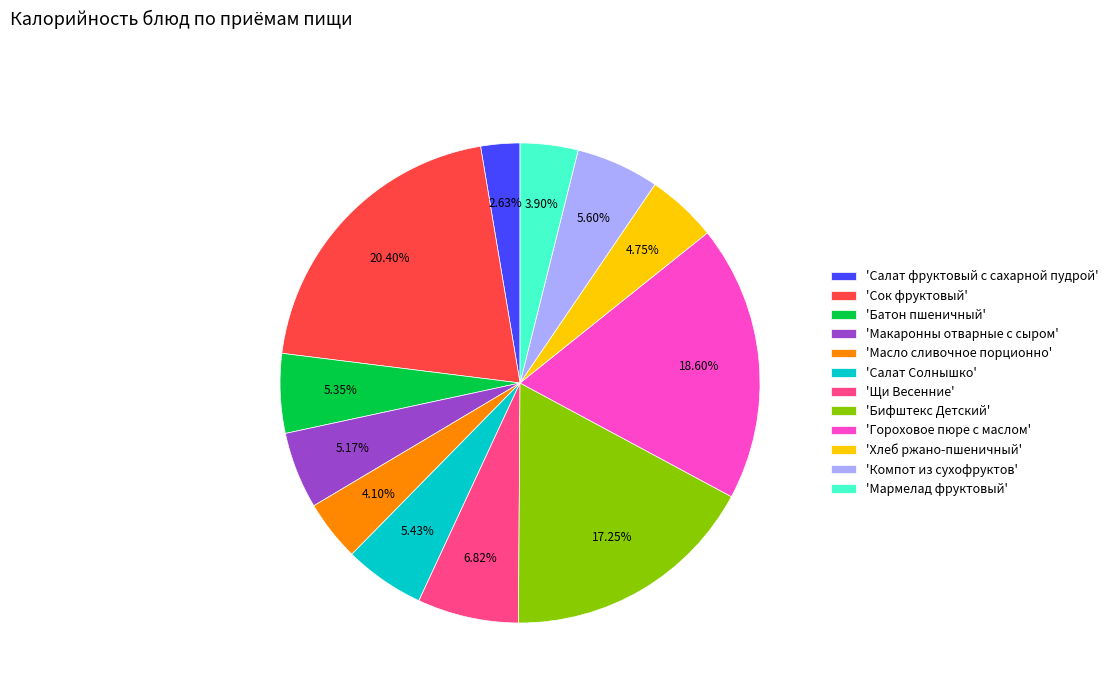

Which slice is the smallest?

'Салат фруктовый с сахарной пудрой'